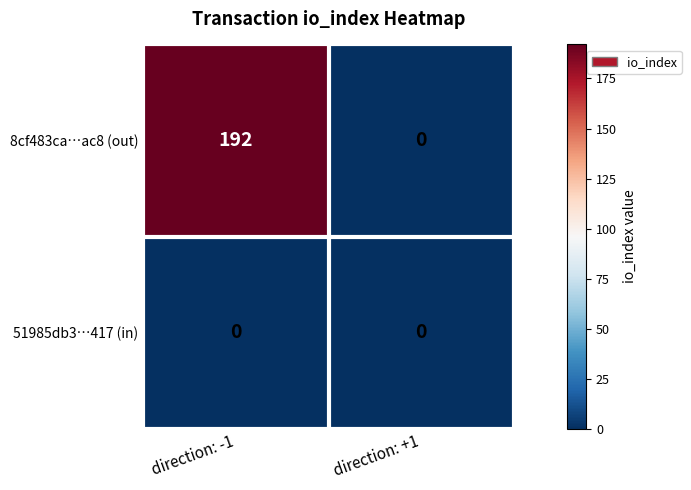

Reading right to left, list all the values displayed in this chart.

8cf483ca…ac8 (out): direction: +1=0	direction: -1=192
51985db3…417 (in): direction: +1=0	direction: -1=0